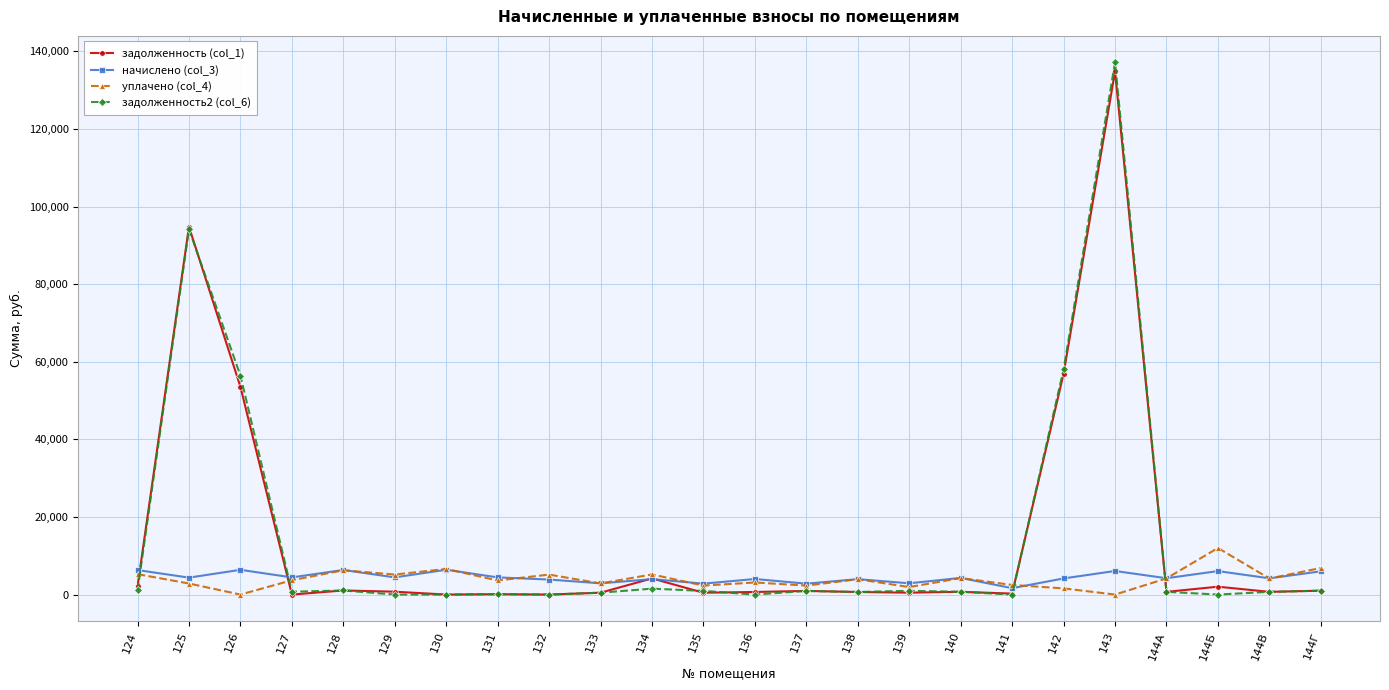

At which category is the sum across all series the highest?

143